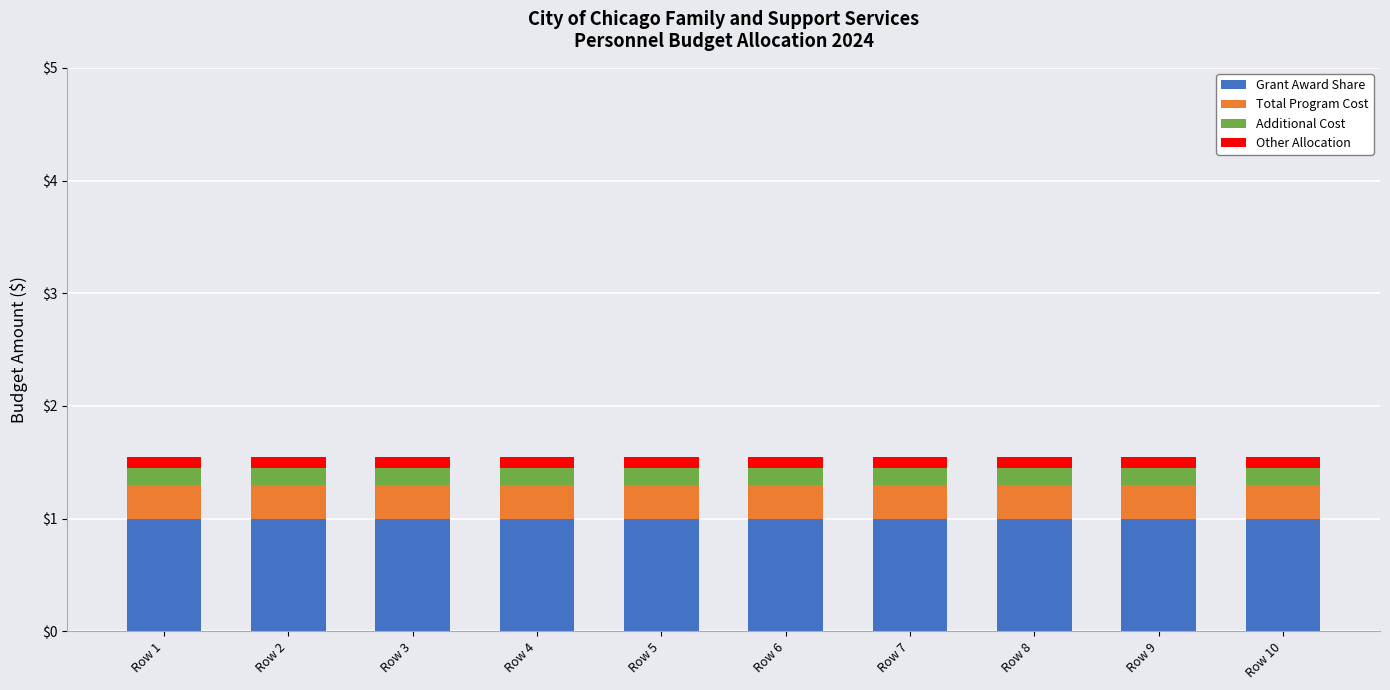

What is the value of the Grant Award Share bar at the 2nd from the left?

1.0